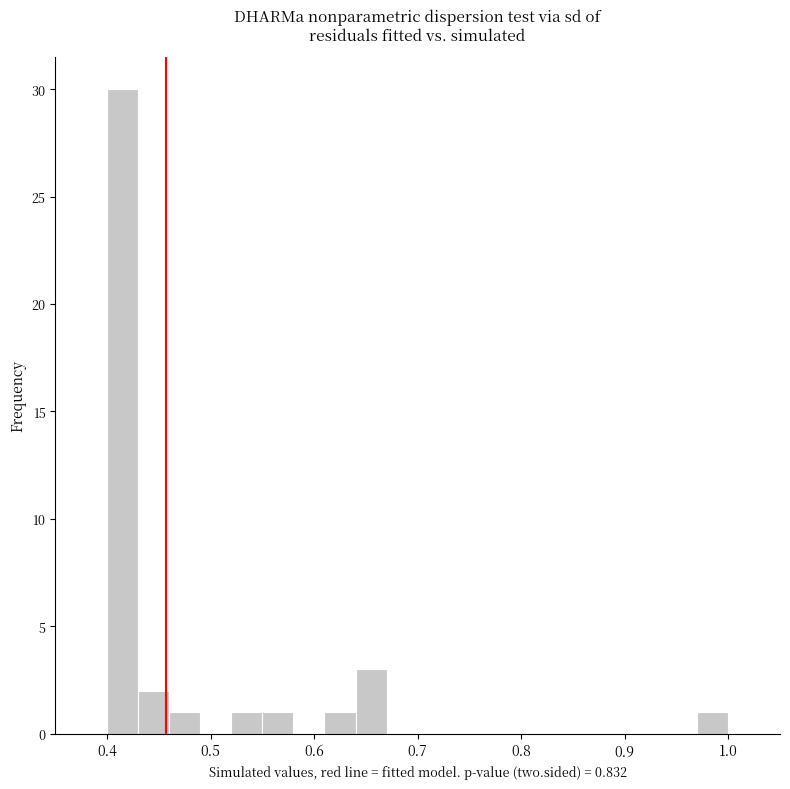

Read against the x-axis, roughly where is the centre of the tallest bar?

0.42